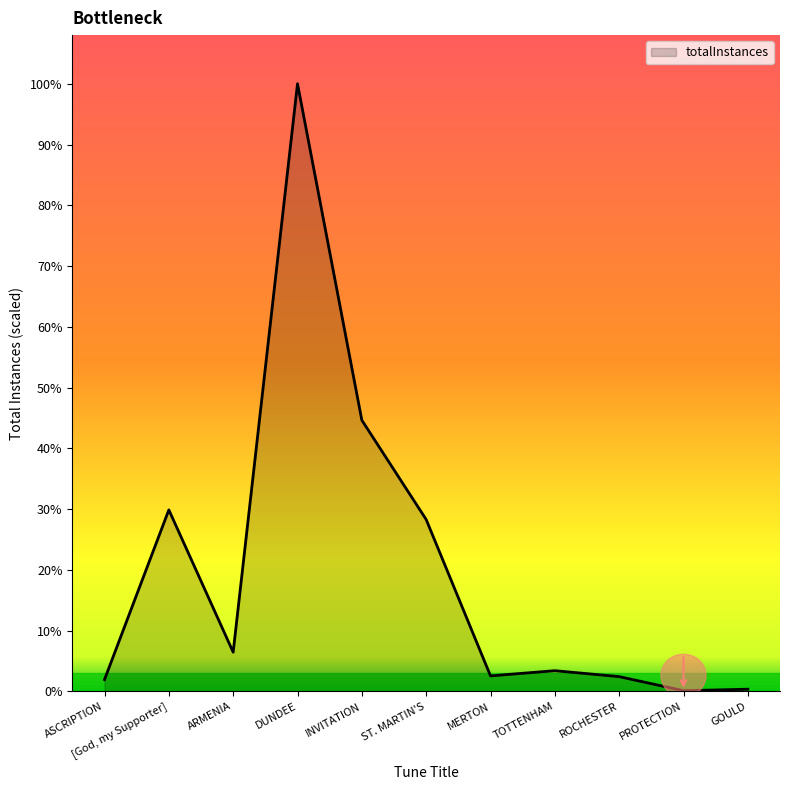

Rank the categories by value from highest to lowest.

DUNDEE, INVITATION, [God, my Supporter], ST. MARTIN'S, ARMENIA, TOTTENHAM, MERTON, ROCHESTER, ASCRIPTION, GOULD, PROTECTION